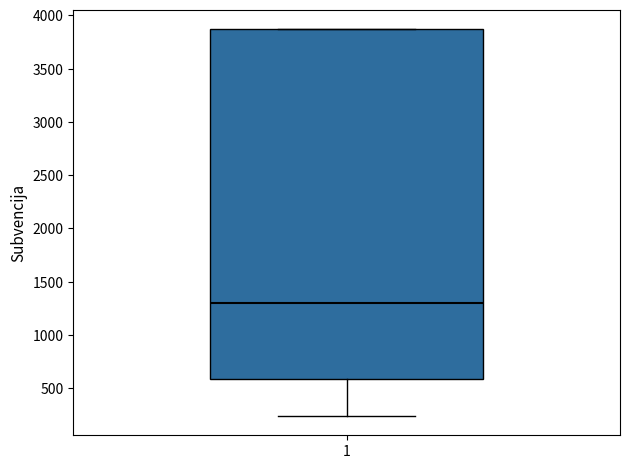

Transcribe this box plot: give where the median line is, the range the box spans, and where the two whiskers end, as read against the y-axis. The values are not printed on the chart, so give them approximately, as read against the axis.

median 1300, box 600 to 3850, whiskers 250 to 3850